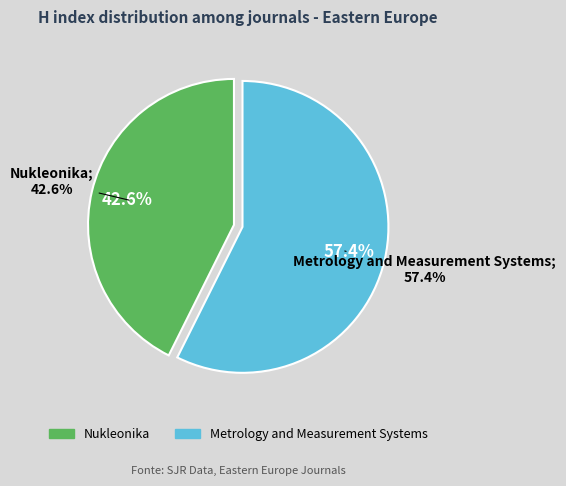

To the nearest percent, what is the difference between the Metrology and Measurement Systems and Nukleonika slice percentages?

15%